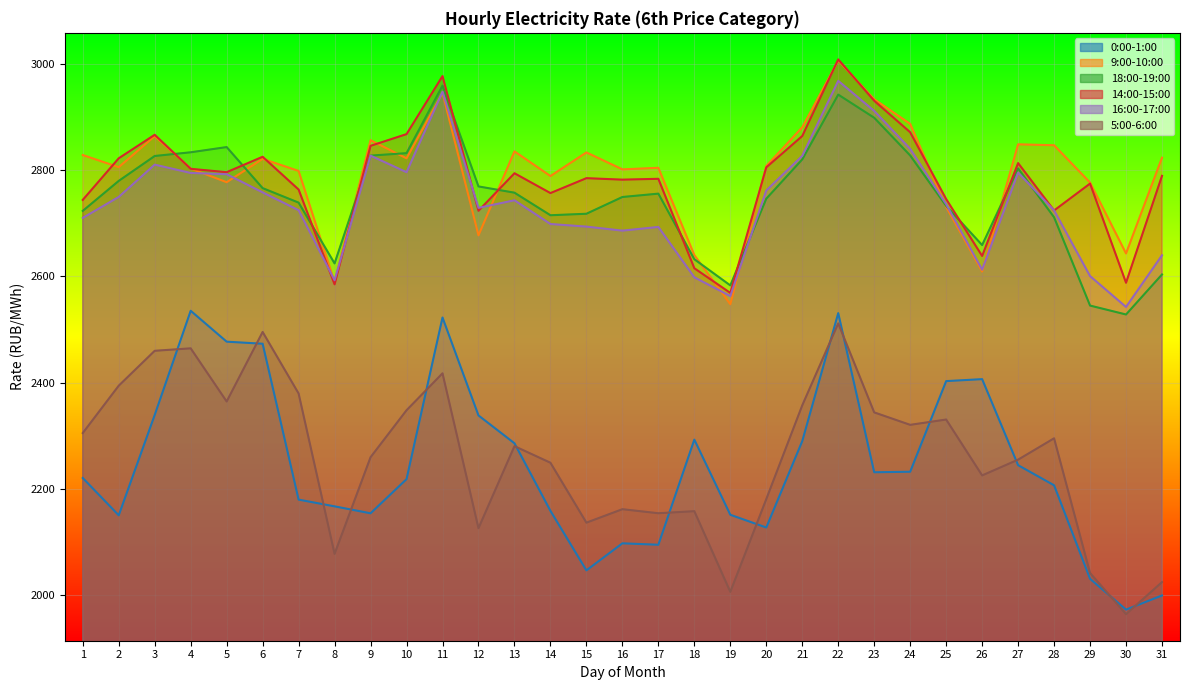

Which category has the lowest value across all series?

30